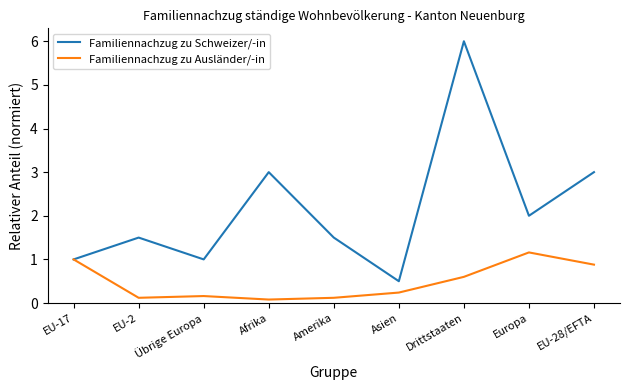

What is the sum of the Familiennachzug zu Schweizer/-in values at Afrika and Amerika?

4.5